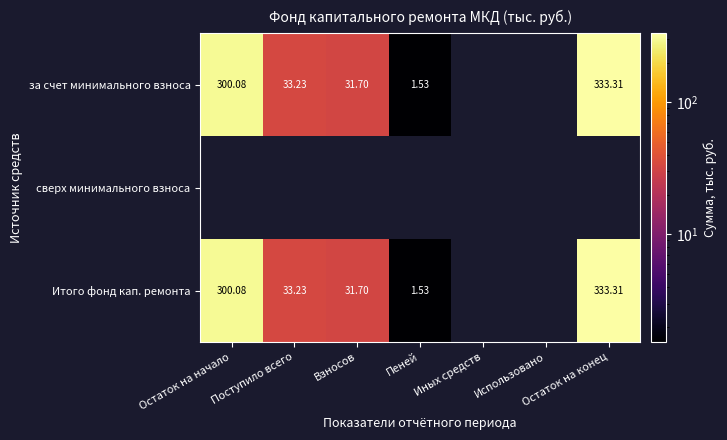

What is the minimum value shown in the chart?

1.5